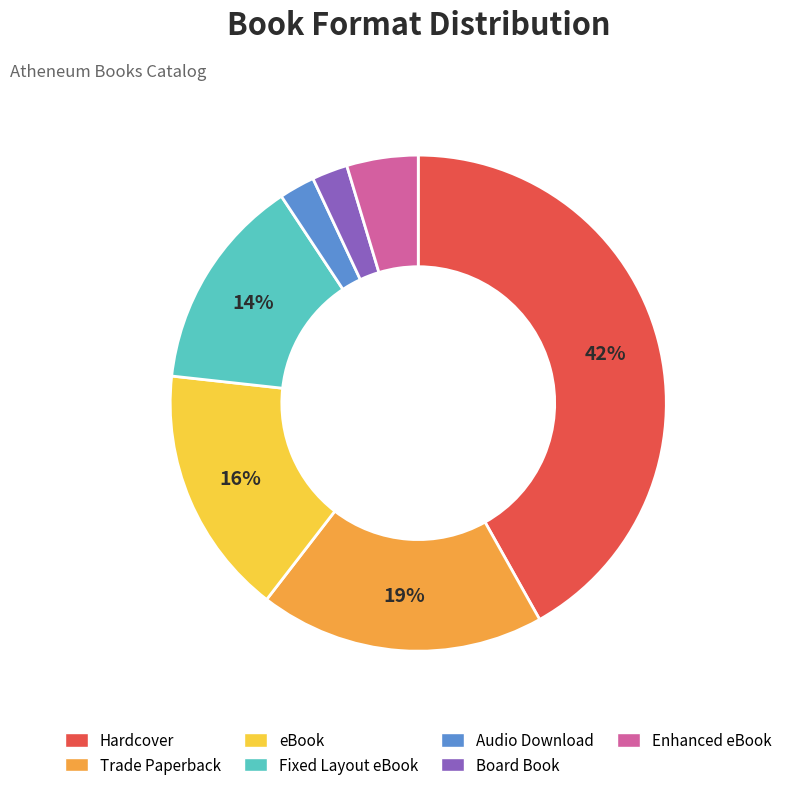

Combined, do Audio Download and eBook account for over 50%?

No